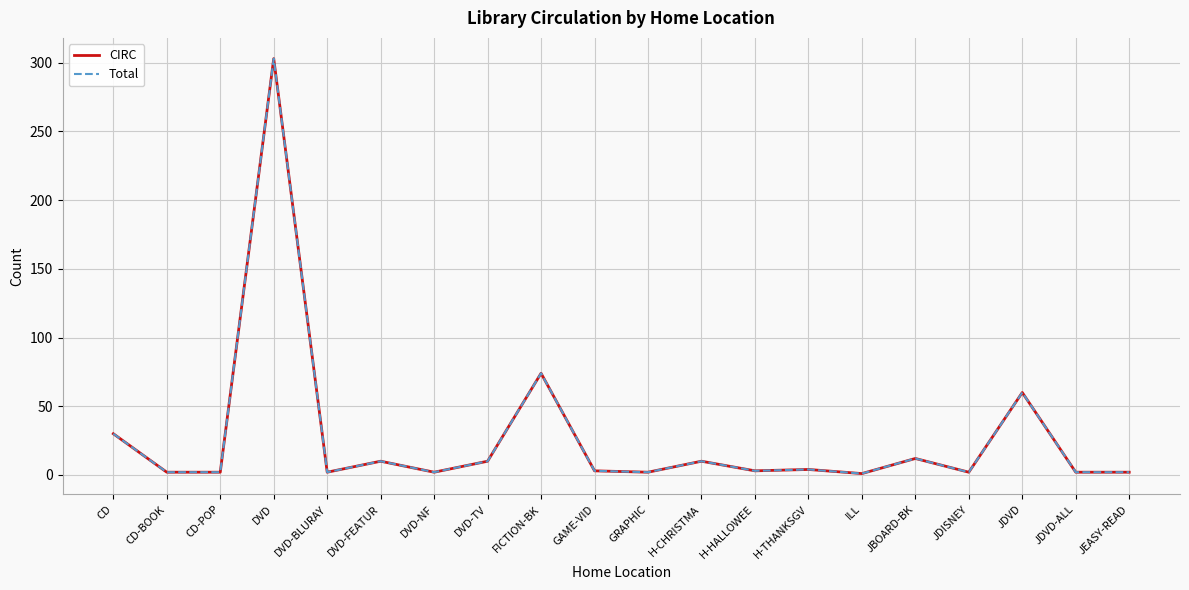

Does the chart display data point markers on the line(s)?

No